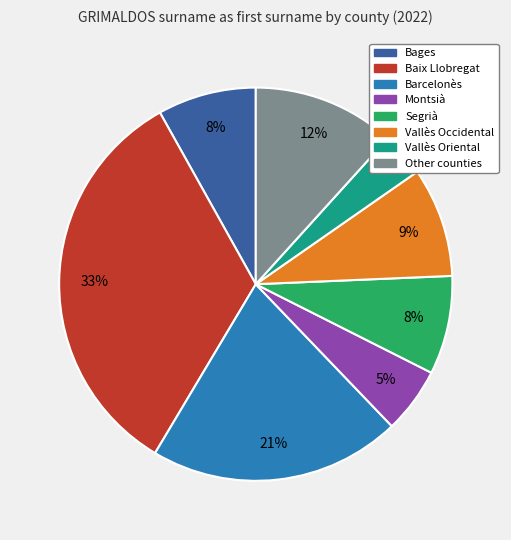

Count the number of slices in the pie.

8